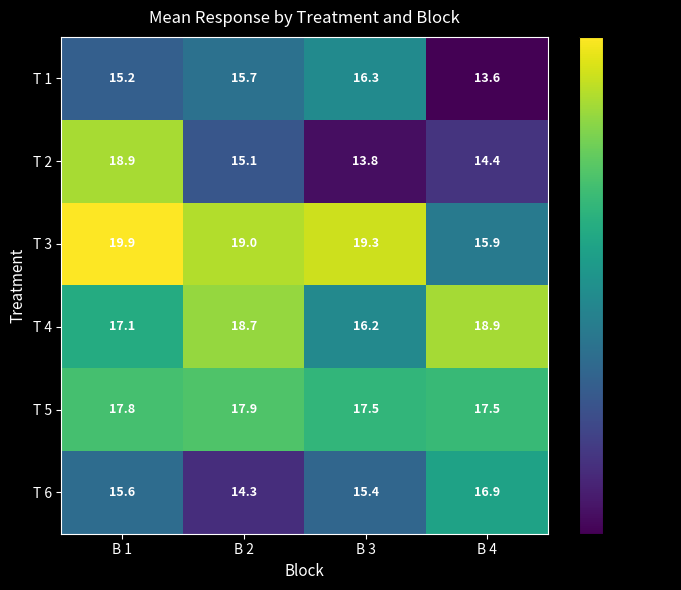

At which label does T 2 reach its minimum?

B 3